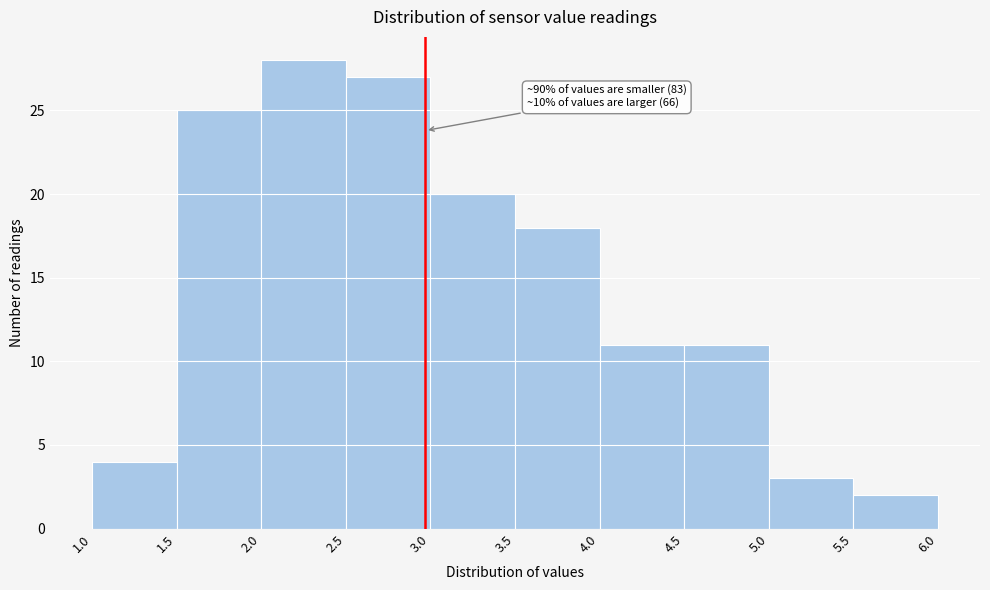

Which range on the x-axis has the tallest bar?

2.0 to 2.5